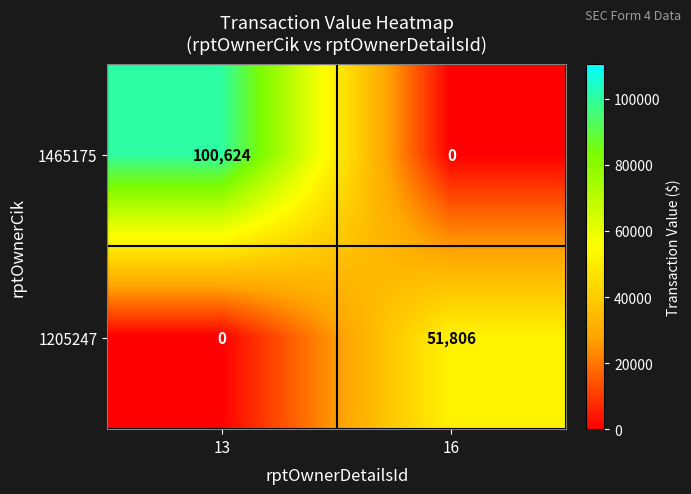

Reading left to right, list all the values displayed in this chart.

1465175: 100624	0
1205247: 0	51806